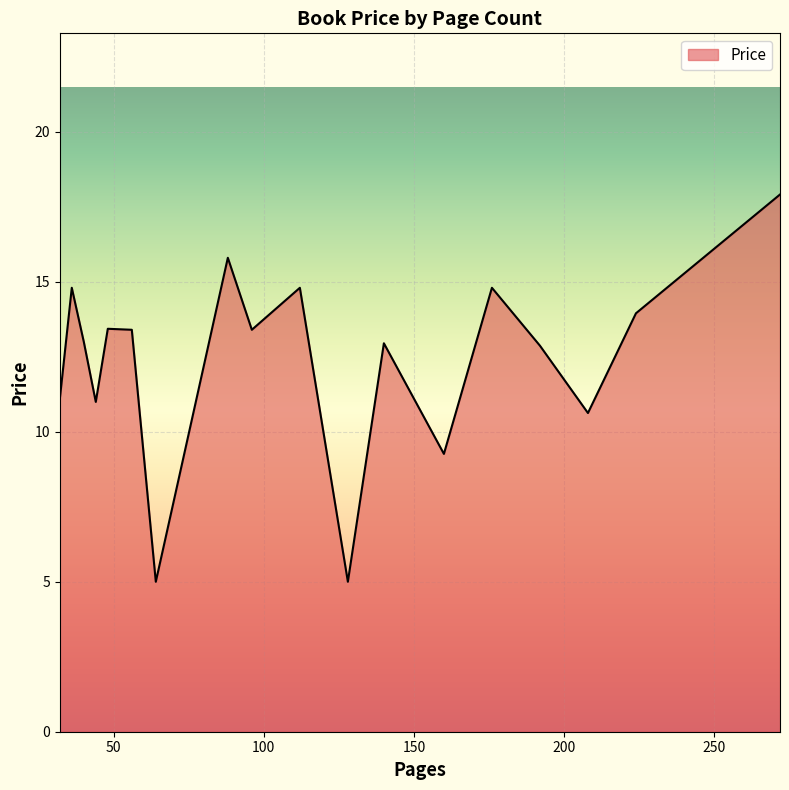

What is the difference between the maximum and second lowest values?

12.9